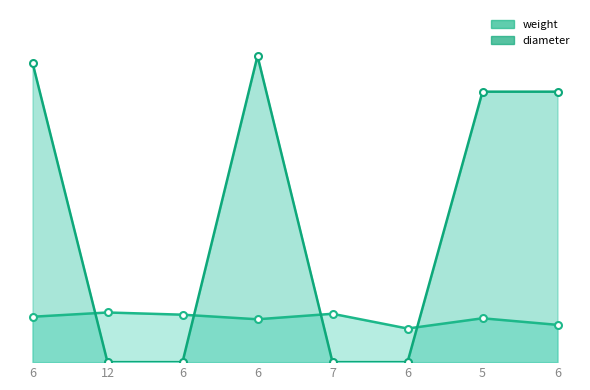

What is the value of the weight point at the 5th from the left?

2.5